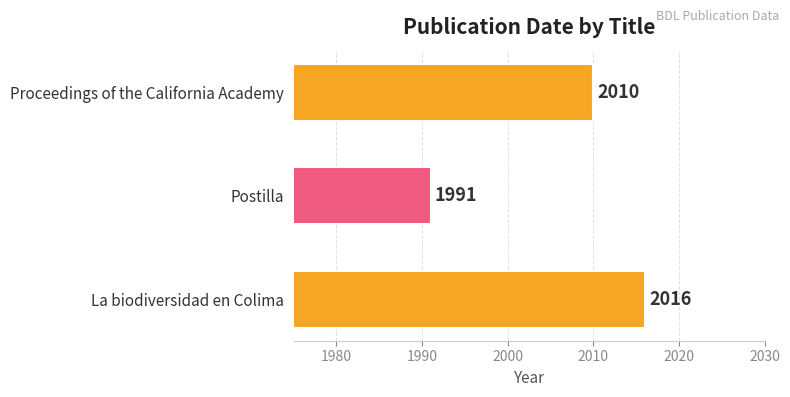

List the labels in order of value, smallest first.

Postilla, Proceedings of the California Academy, La biodiversidad en Colima